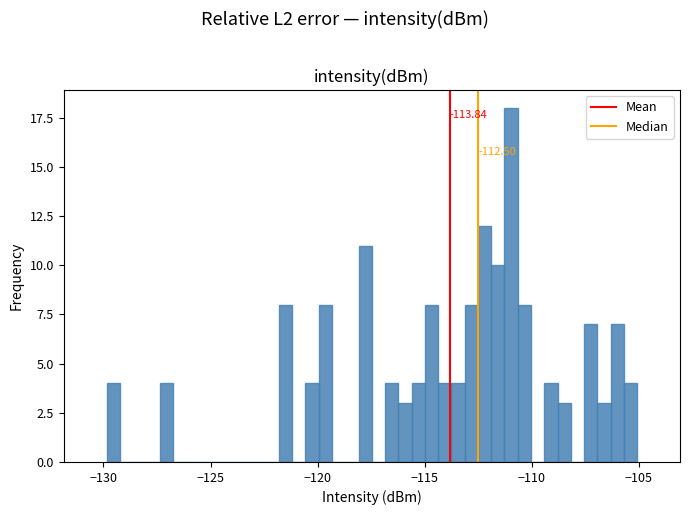

Read against the x-axis, roughly where is the centre of the tallest bar?

-111.0